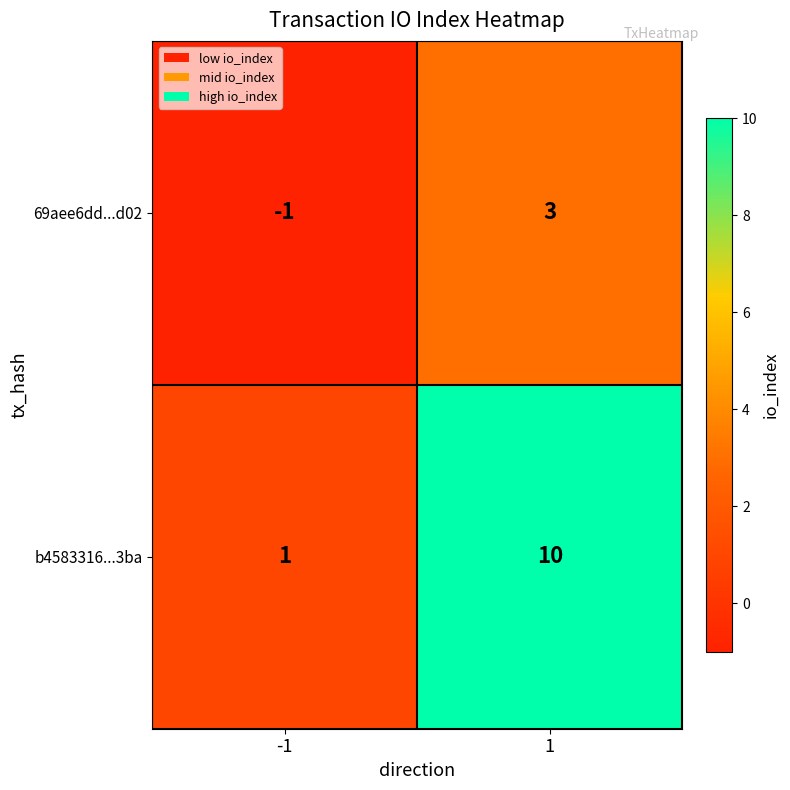

How many distinct data groups are displayed?

2